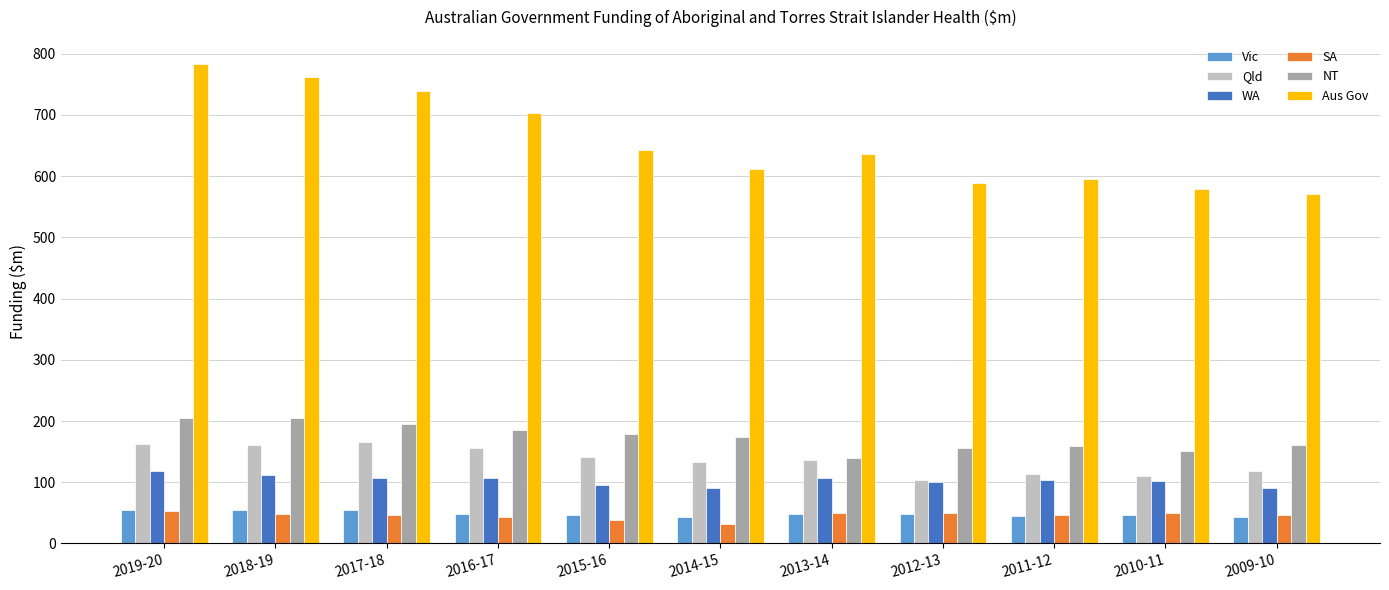

Is the value of Vic at 2016-17 greater than the value of Qld at 2016-17?

No